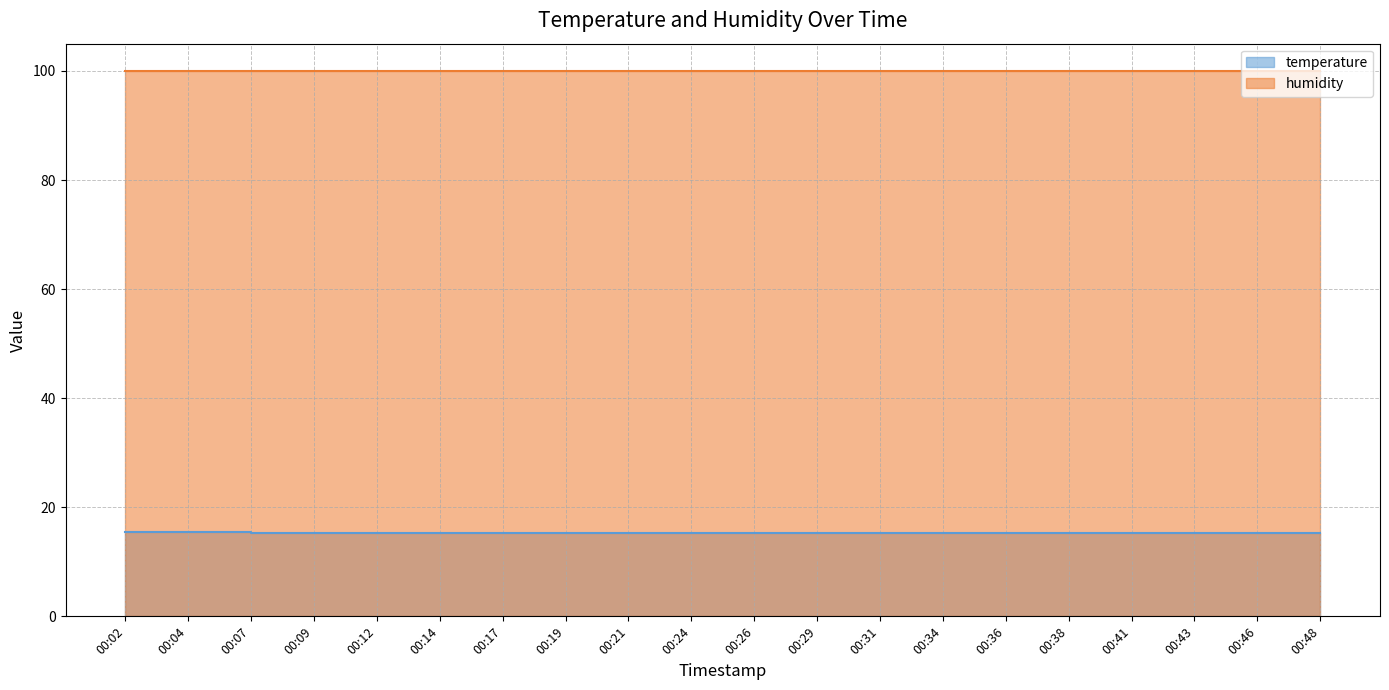

What is the minimum value shown in the chart?

15.2